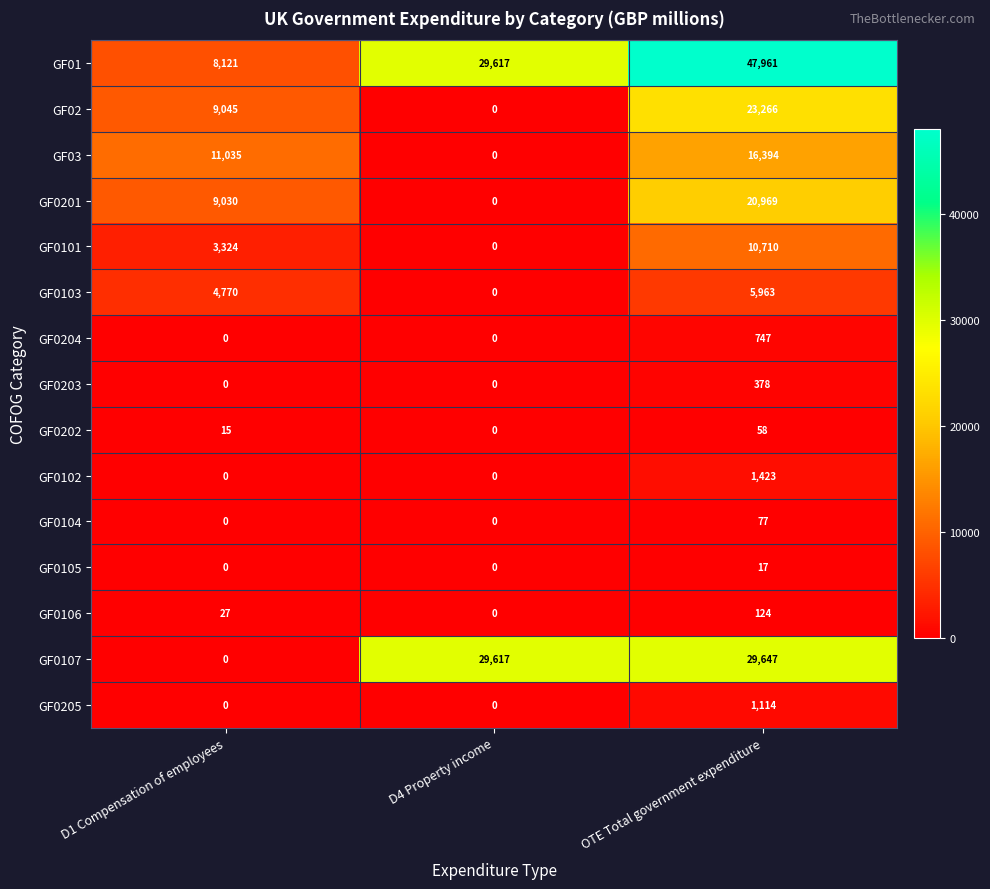

Between D4 Property income and OTE Total government expenditure, which series saw the biggest shift?

GF02